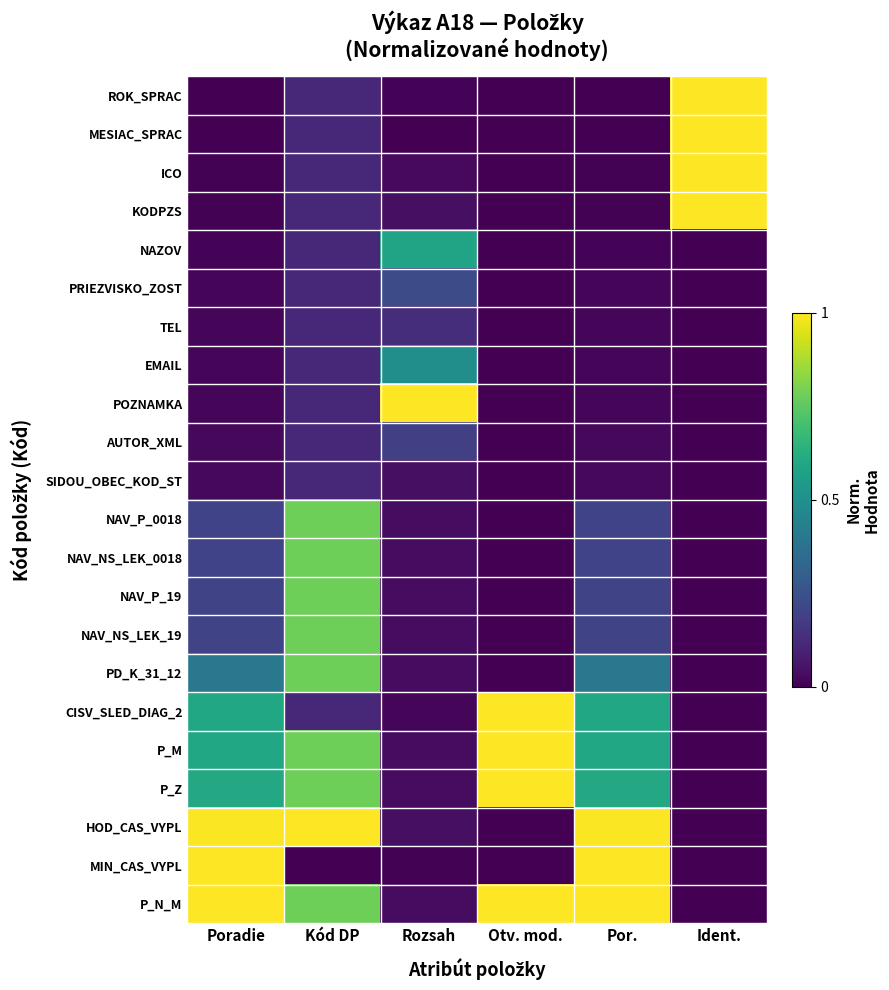

What is the spread (max minus min) of values at Rozsah?

1.0